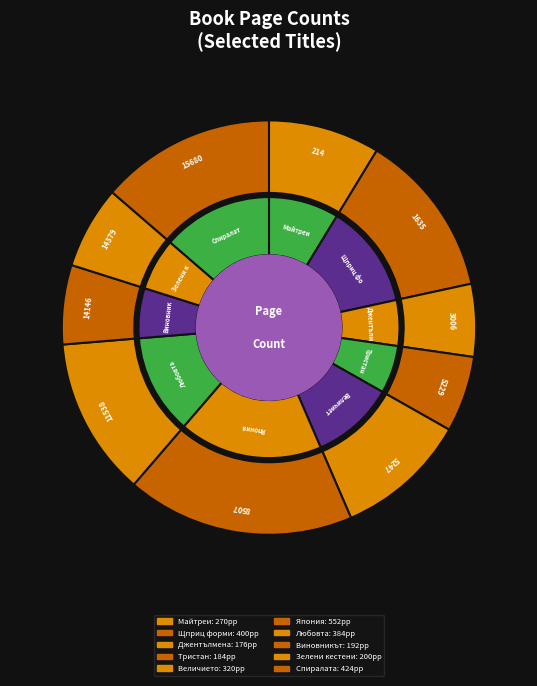

How many slices are in this pie chart?

10